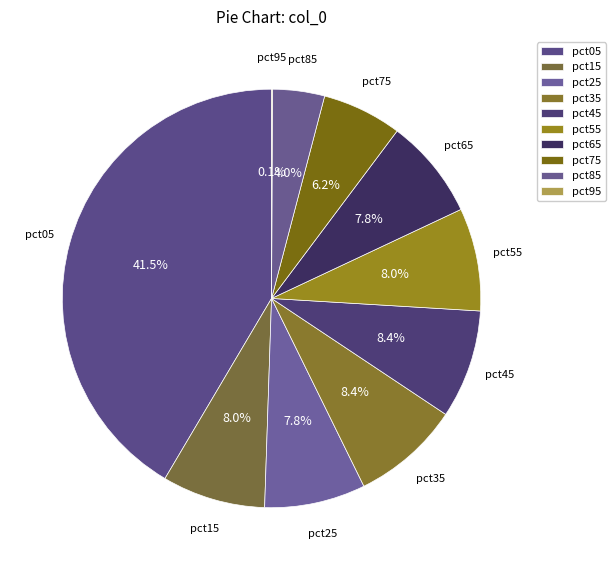

To the nearest percent, what is the difference between the largest and smallest slice percentages?

41%